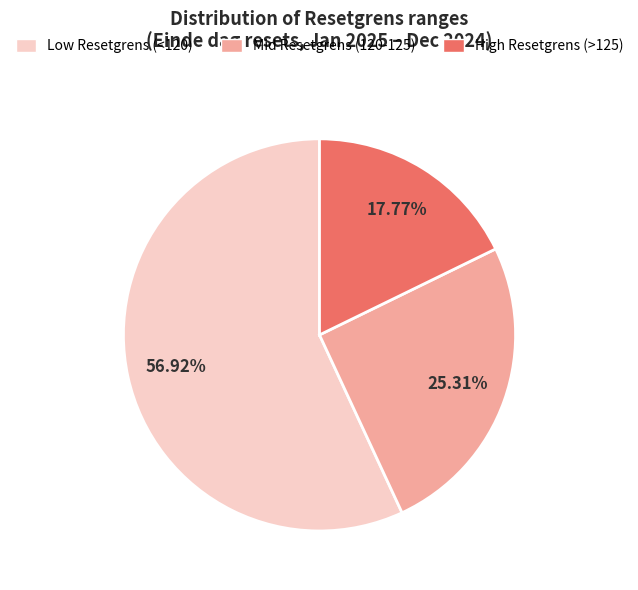

Is there a majority slice in this chart?

Yes